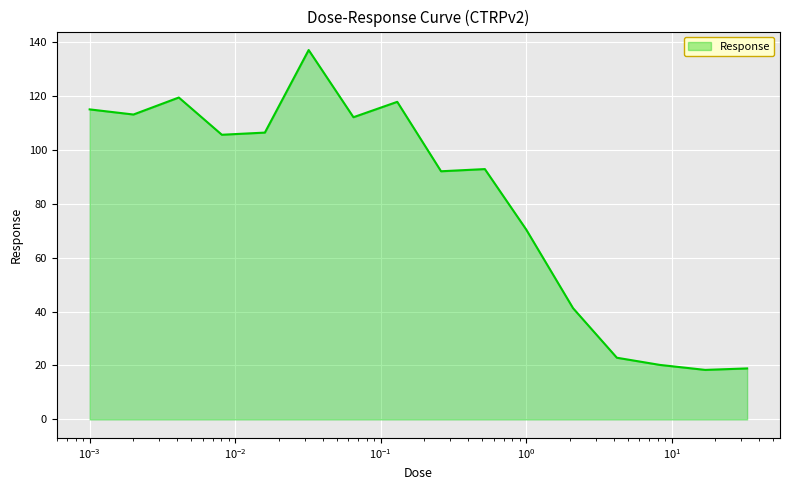

What is the greatest value displayed?

136.9